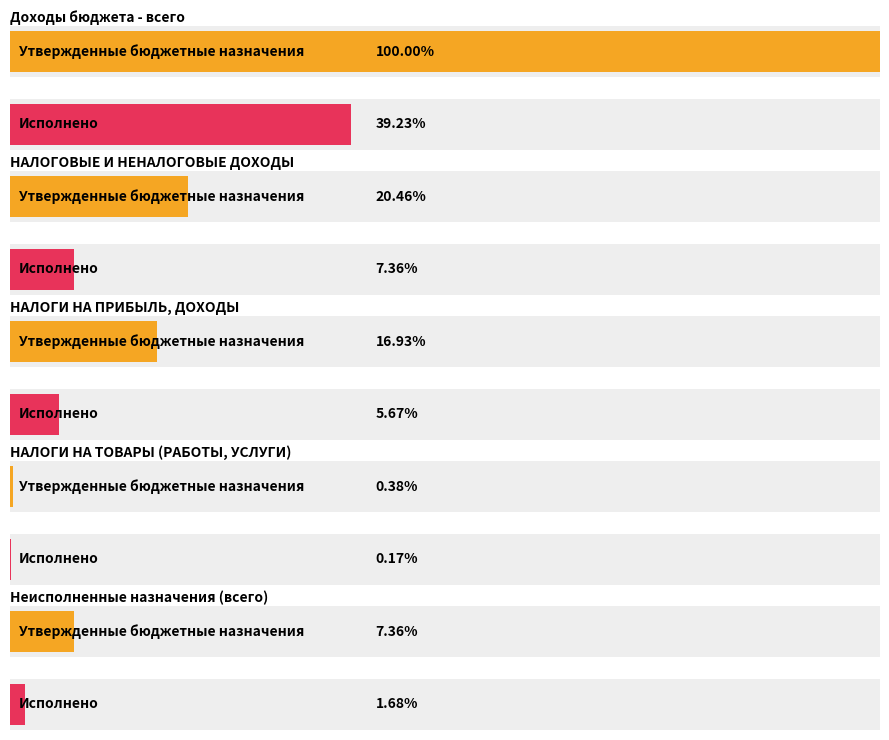

How many groups of bars are there?

5